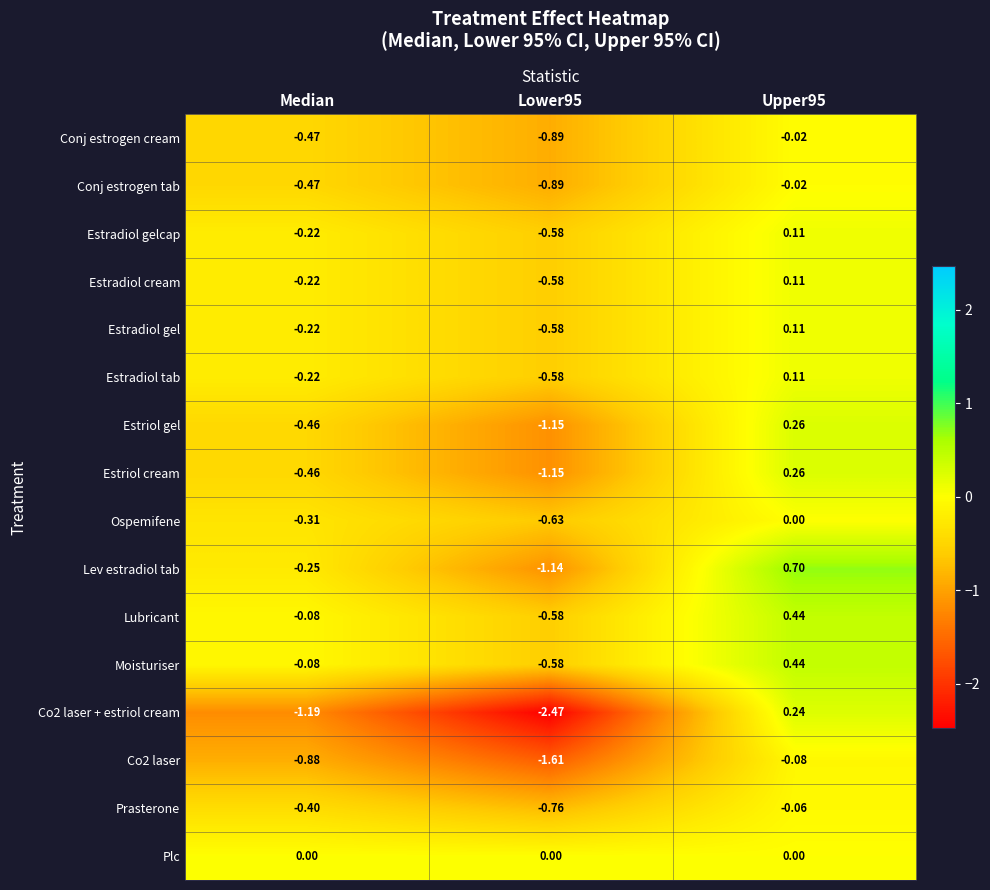

Which series has the widest spread of values?

Co2 laser + estriol cream